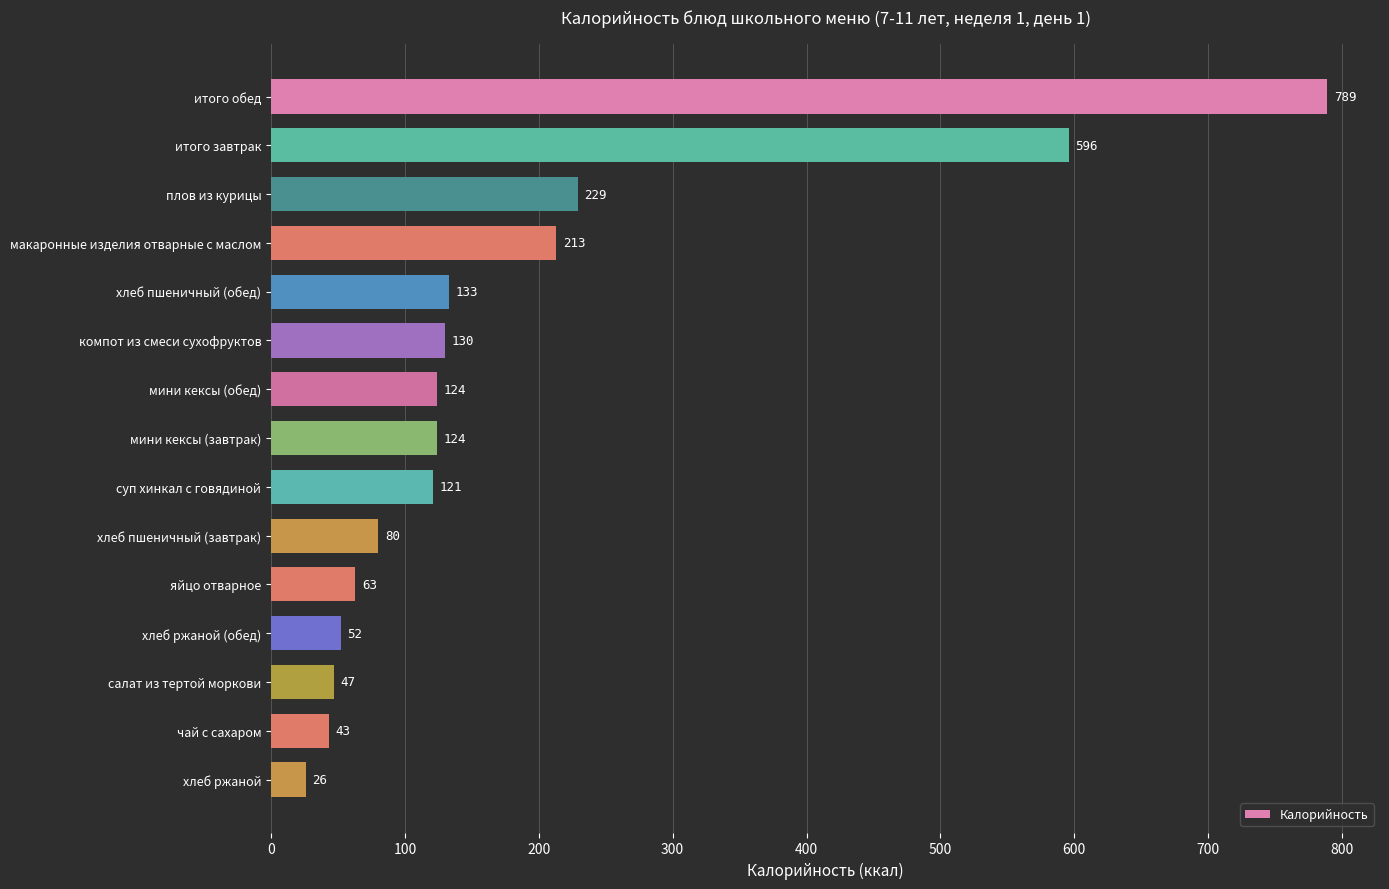

Between итого обед and хлеб пшеничный (обед), which is larger?

итого обед